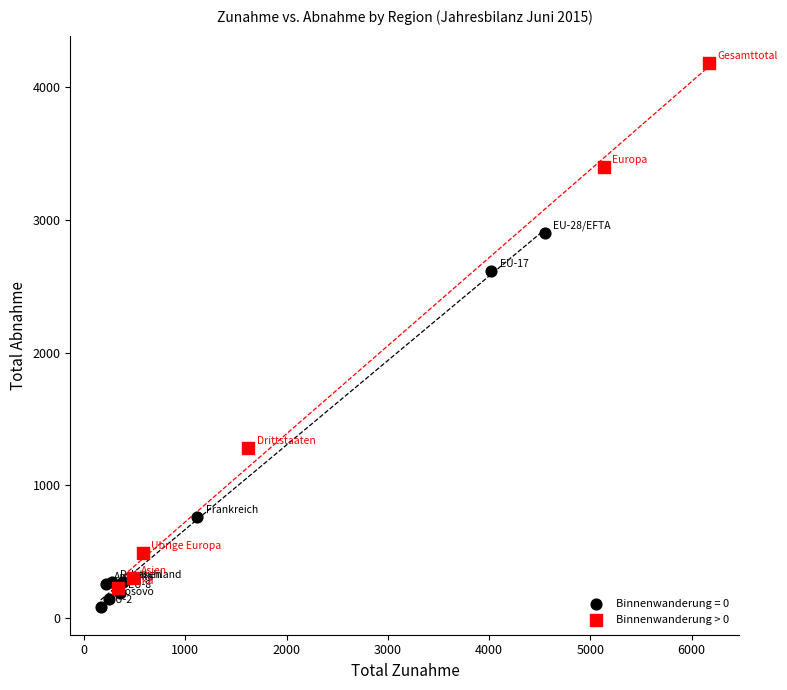

Which series has the largest Y range (max minus min)?

Binnenwanderung > 0